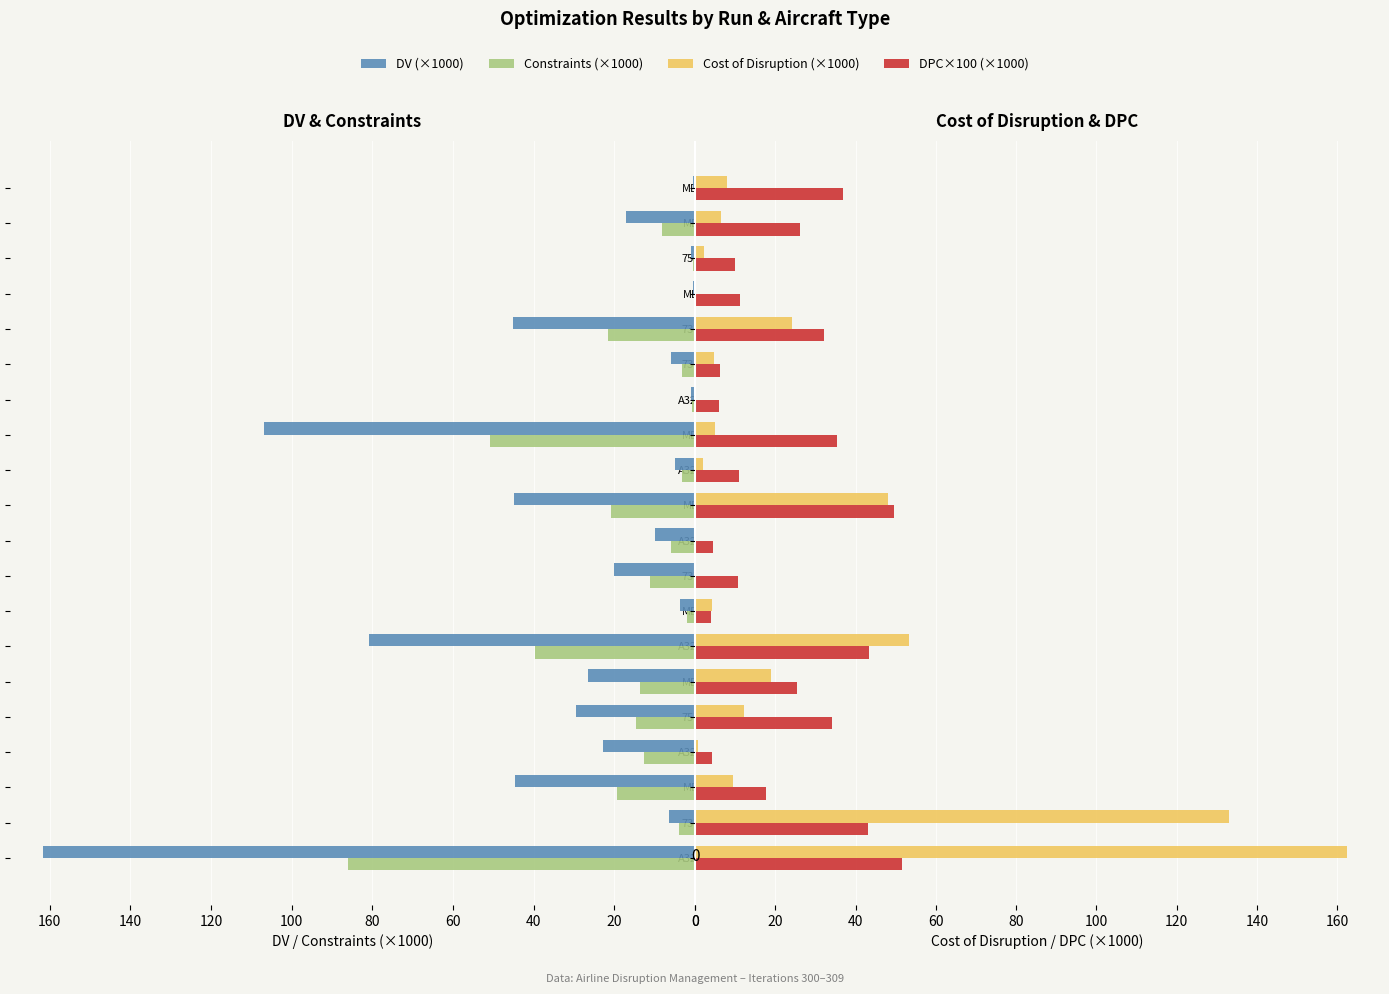

How many distinct data groups are displayed?

4